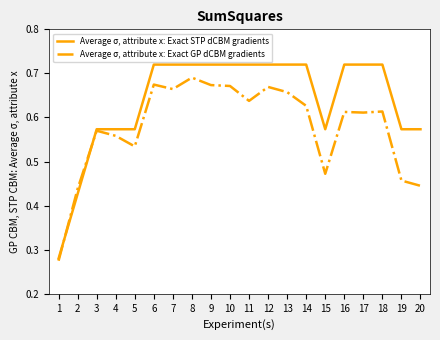

Between 2 and 9, which series saw the biggest shift?

Average σ, attribute x: Exact STP dCBM gradients